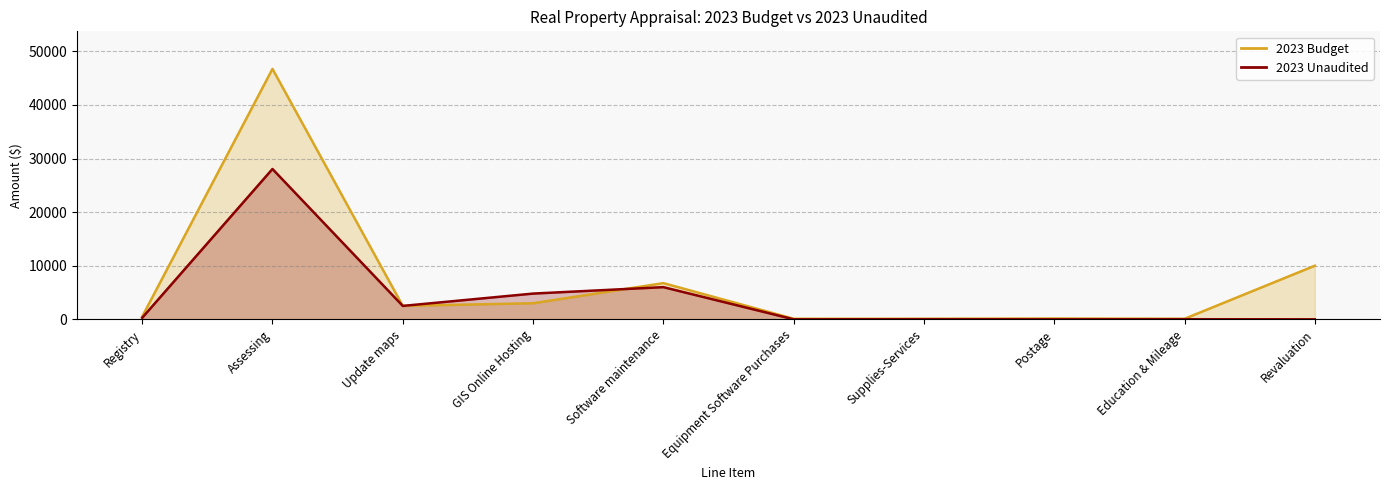

Reading right to left, extract all data points from this chart.

2023 Budget: 10000.0	100.0	150.0	100.0	100.0	6750.0	3000.0	2500.0	46720.0	500.0
2023 Unaudited: 0.0	20.0	0.0	20.0	0.0	6002.1	4800.0	2500.0	28046.2	281.1